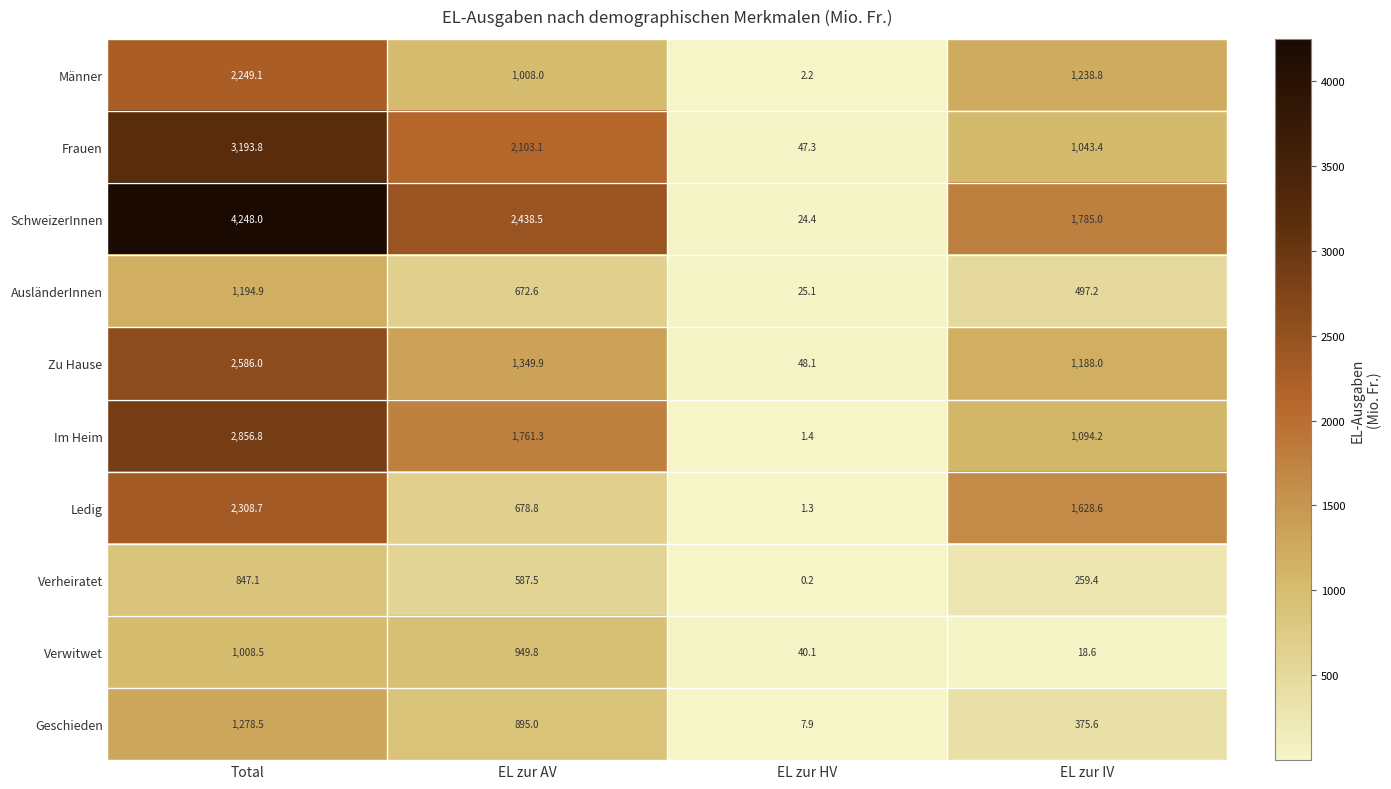

What is the minimum value for SchweizerInnen?

24.4